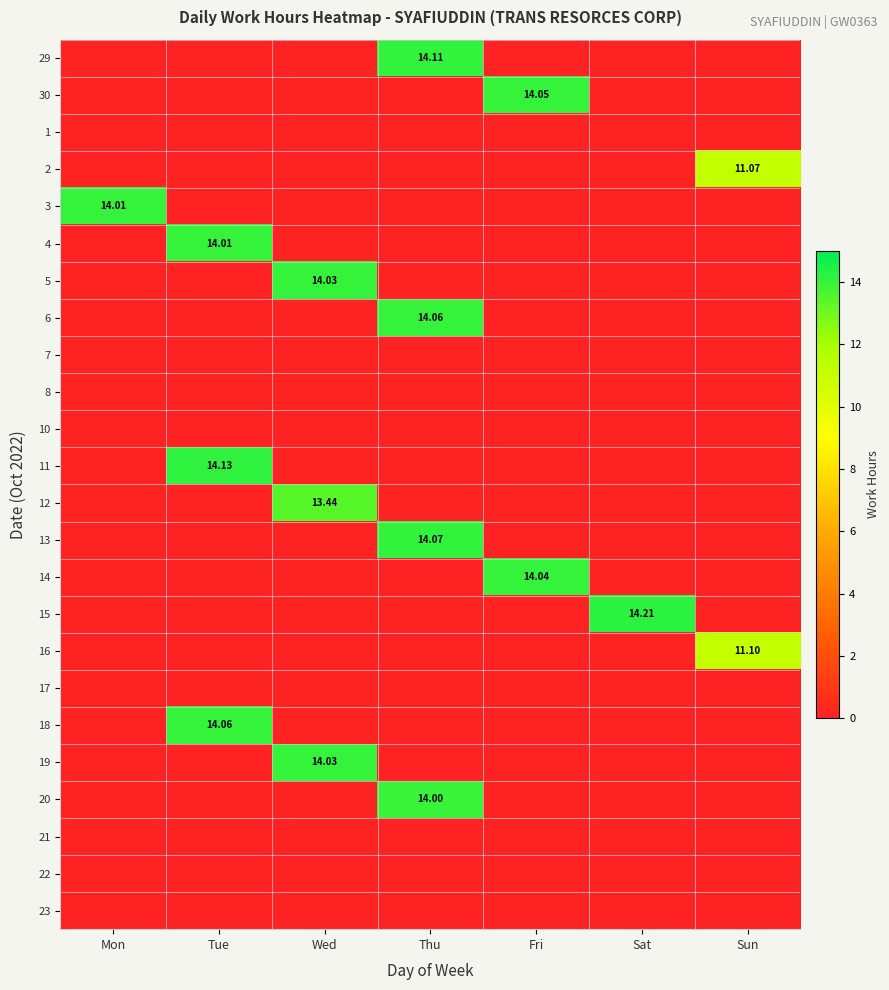

List the series in order of their peak value, lowest first.

1, 7, 8, 10, 17, 21, 22, 23, 2, 16, 12, 20, 3, 4, 5, 19, 14, 30, 6, 18, 13, 29, 11, 15